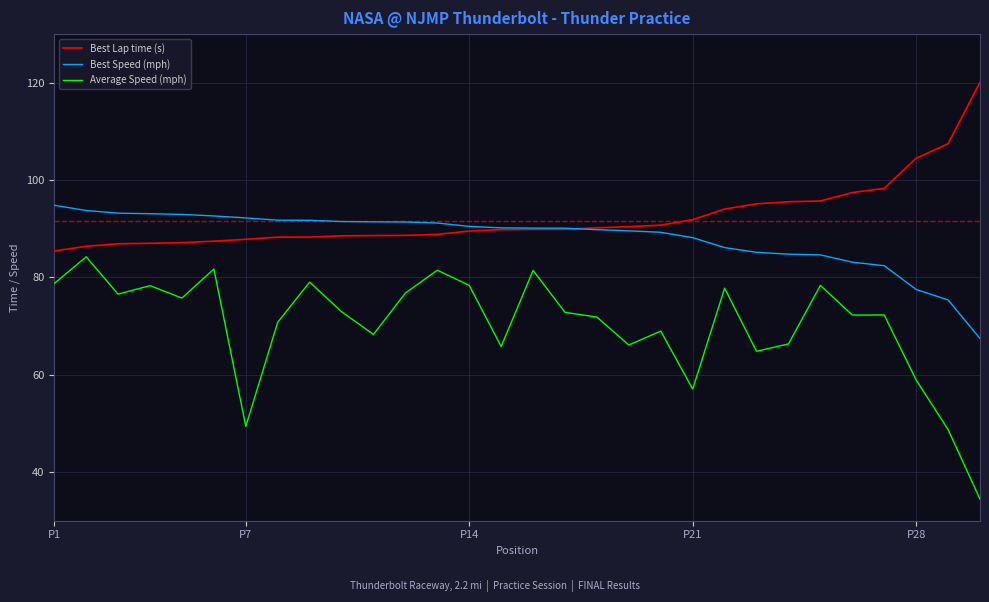

Rank the series by their maximum value, from lowest to highest.

Average Speed (mph), Best Speed (mph), Best Lap time (s)